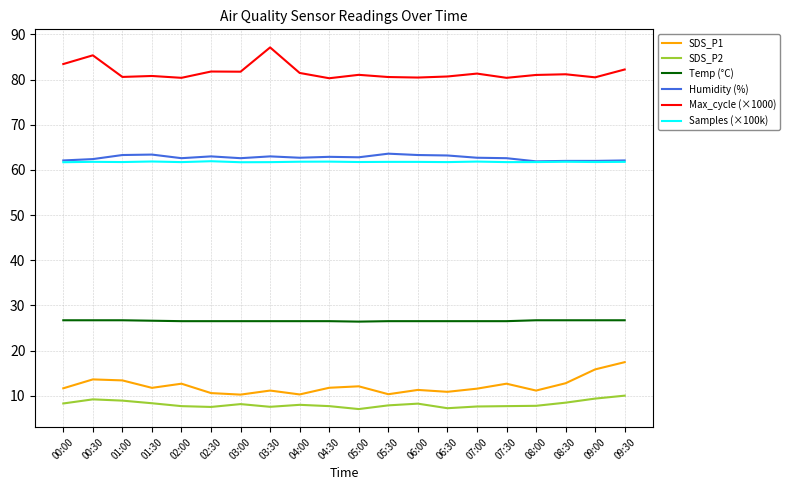

What is the spread (max minus min) of values at 09:00?

71.2